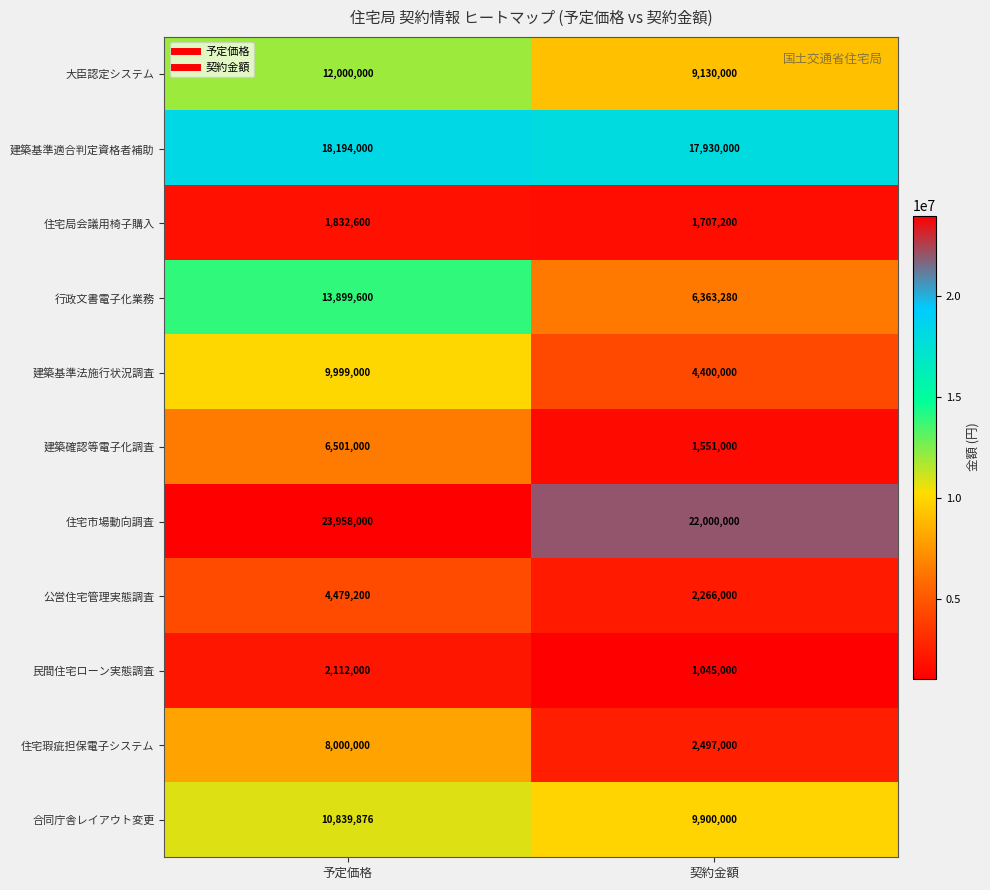

Which series has the widest spread of values?

行政文書電子化業務